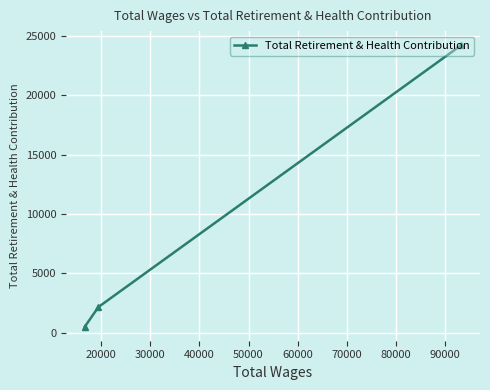

What is the maximum value shown in the chart?

24202